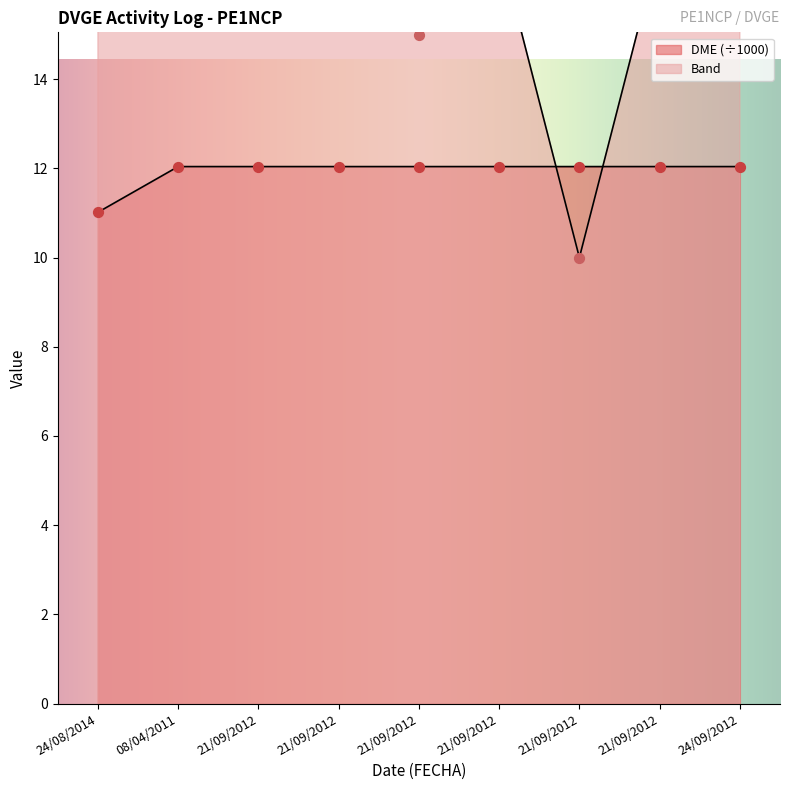

What are all the series names shown in the legend?

Band, DME